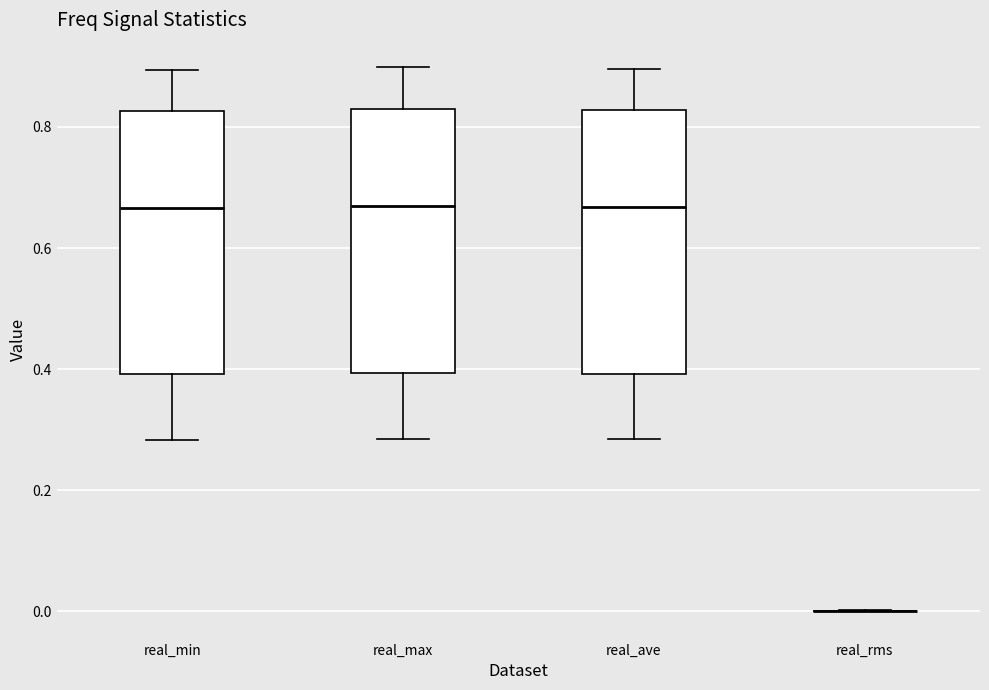

Reading left to right, read every box against the y-axis: the position of its median line, the range the box covers, and the ends of its whiskers. The values are not printed on the chart, so give them approximately, as read against the axis.

real_min: median 0.66, box 0.40 to 0.82, whiskers 0.28 to 0.90
real_max: median 0.66, box 0.40 to 0.82, whiskers 0.28 to 0.90
real_ave: median 0.66, box 0.40 to 0.82, whiskers 0.28 to 0.90
real_rms: box collapsed to a line at 0.00, whiskers 0.00 to 0.00